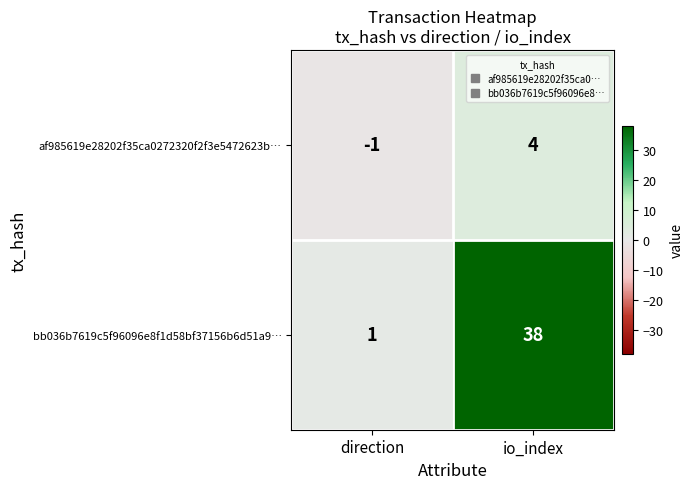

What value does the af985619e28202f35ca0272320f2f3e5472623b… series have at io_index?

4